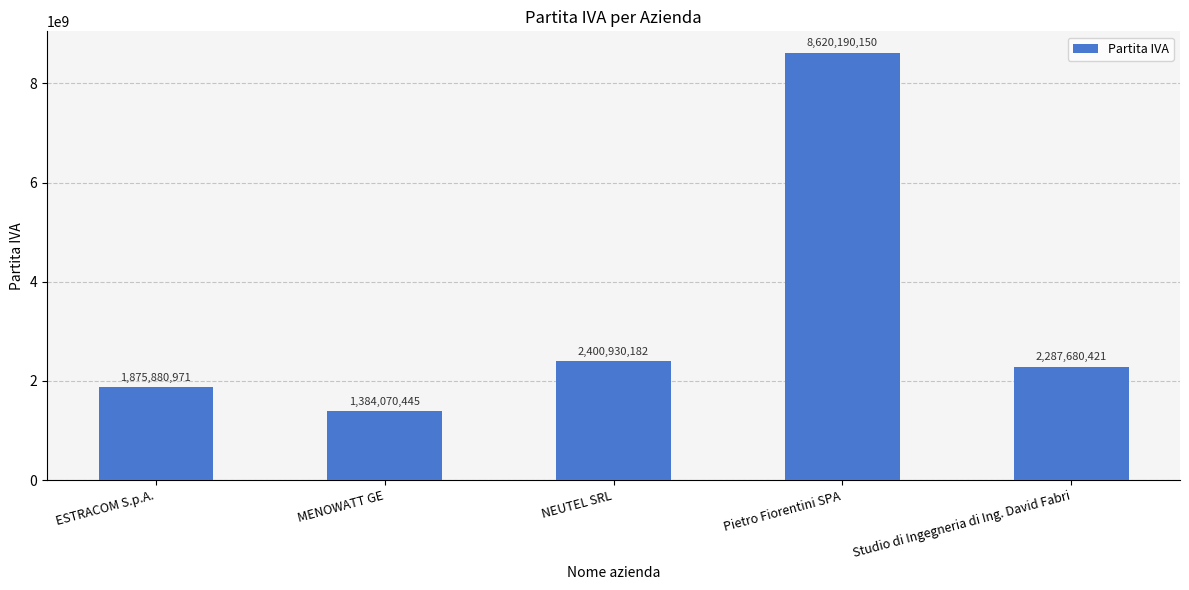

What is the greatest value displayed?

8620190150